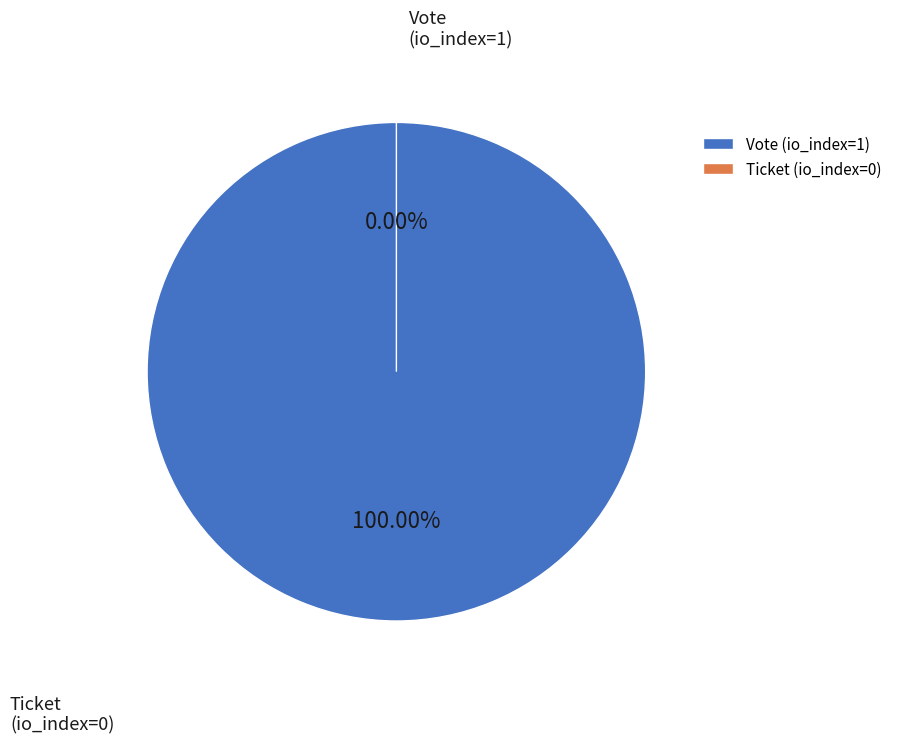

To the nearest percent, what portion does Vote (io_index=1) represent?

100%